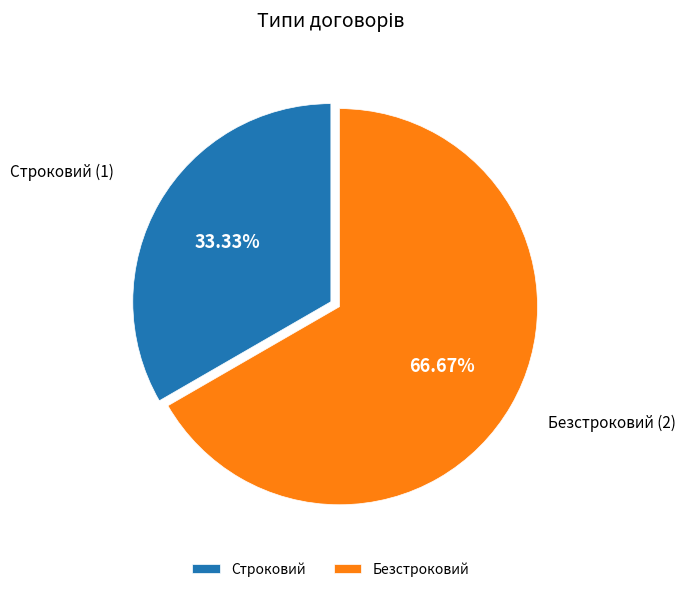

How much of the chart is everything except Строковий?

66.7%